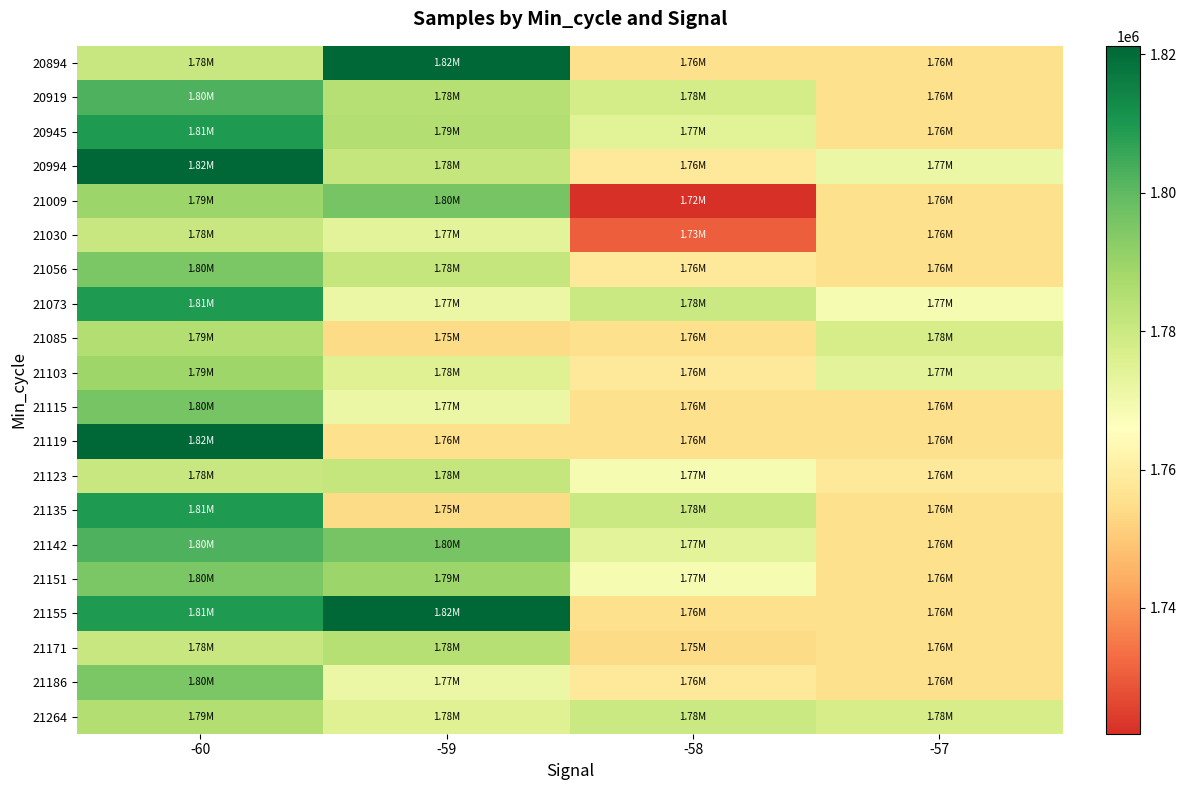

Which series changed the most between -59 and -58?

21009